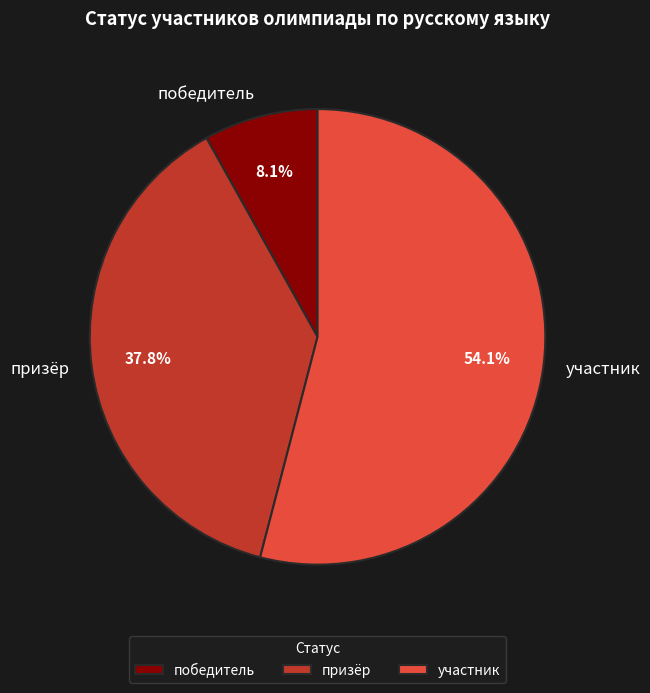

What is the majority slice?

участник